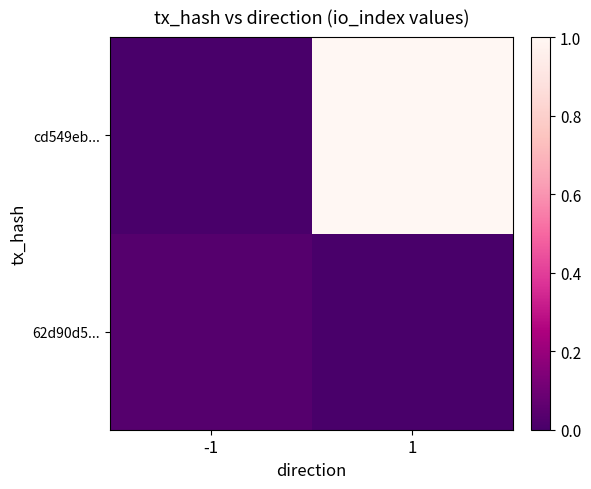

At how many categories does at least one series exceed 0?

2